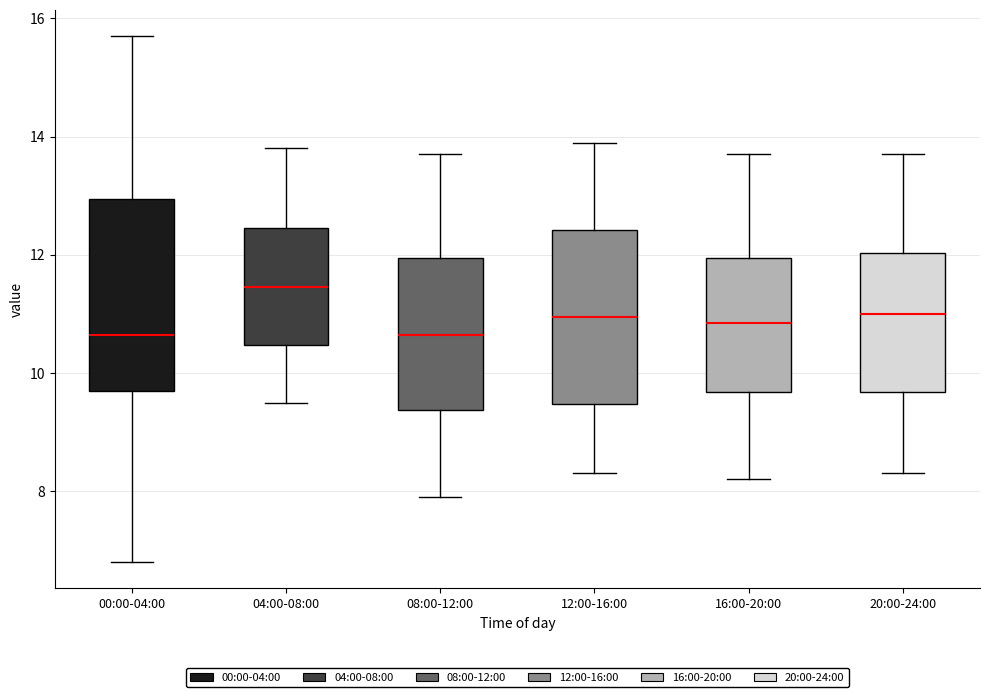

Where is the upper edge of the box for 00:00-04:00 on the y-axis? The values are not printed on the chart, so give them approximately, as read against the axis.

13.0